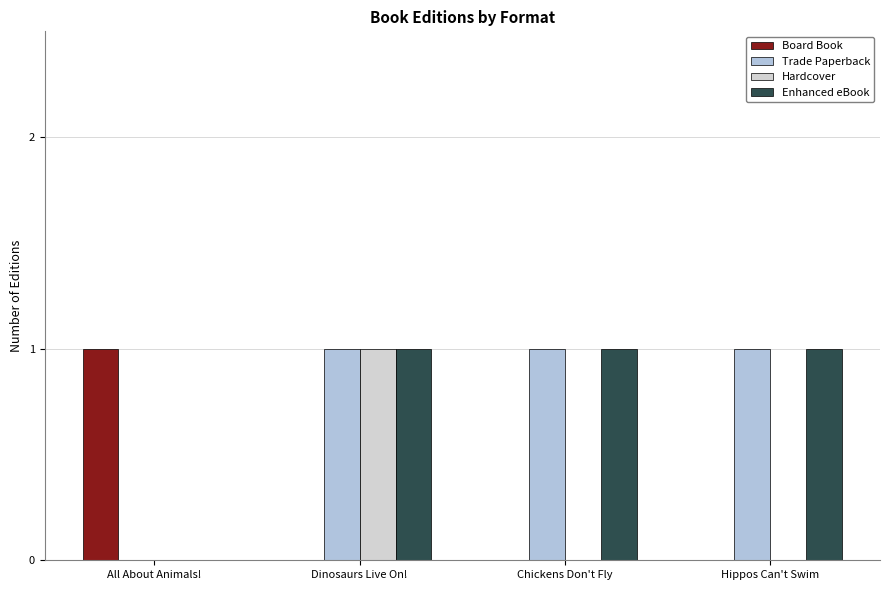

Are the bars grouped side by side (vs. stacked)?

Yes